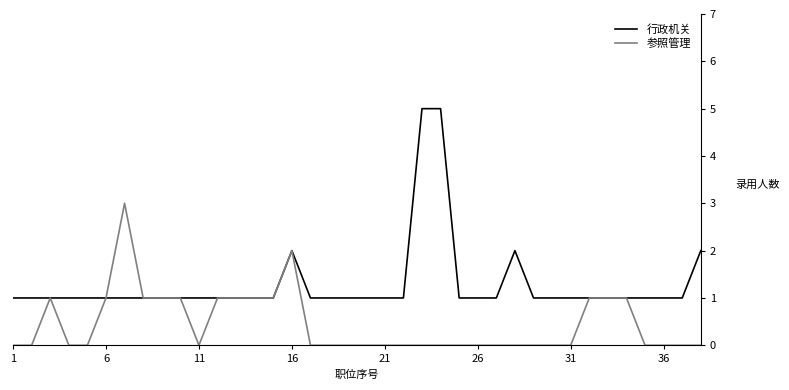

Which series has the widest spread of values?

行政机关